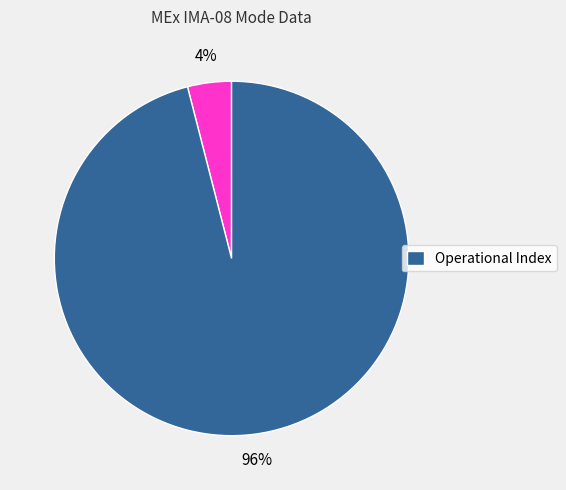

Count the number of slices in the pie.

2